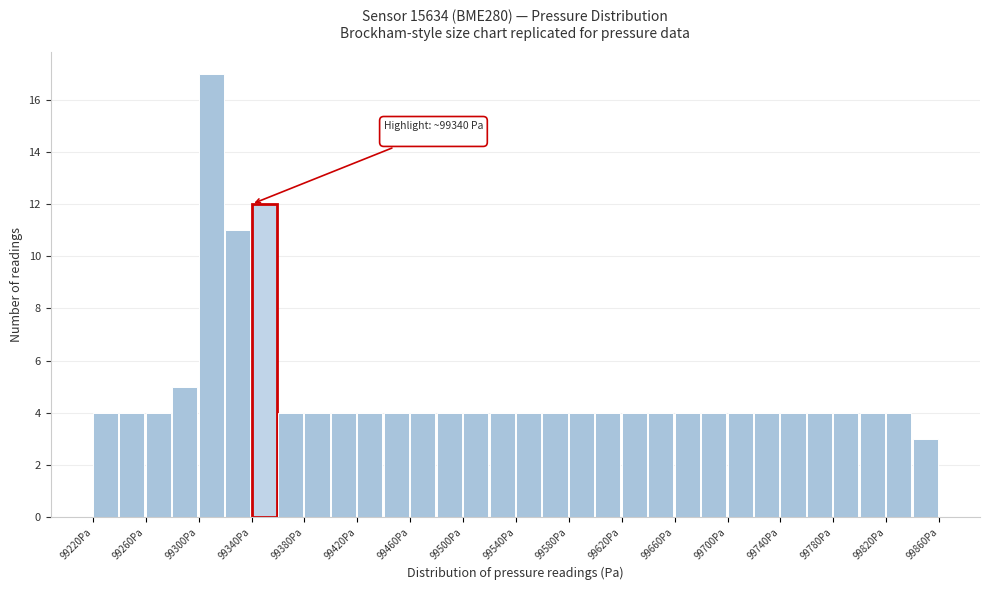

Which range on the x-axis has the tallest bar?

99300 to 99320